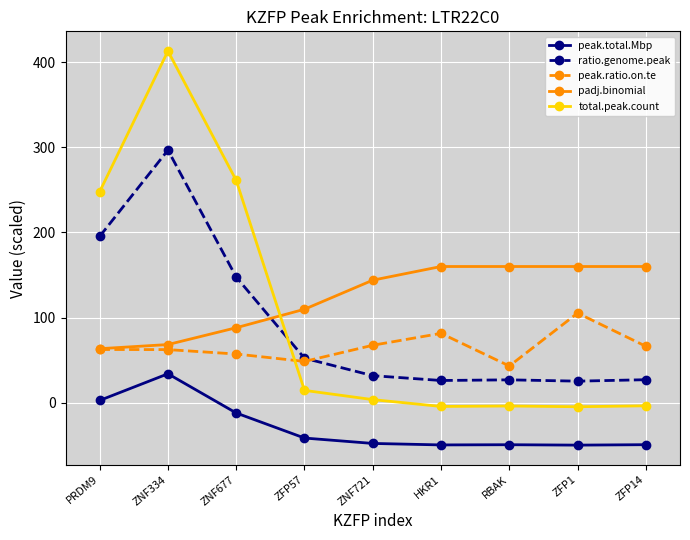

How many categories are shown in the chart?

9